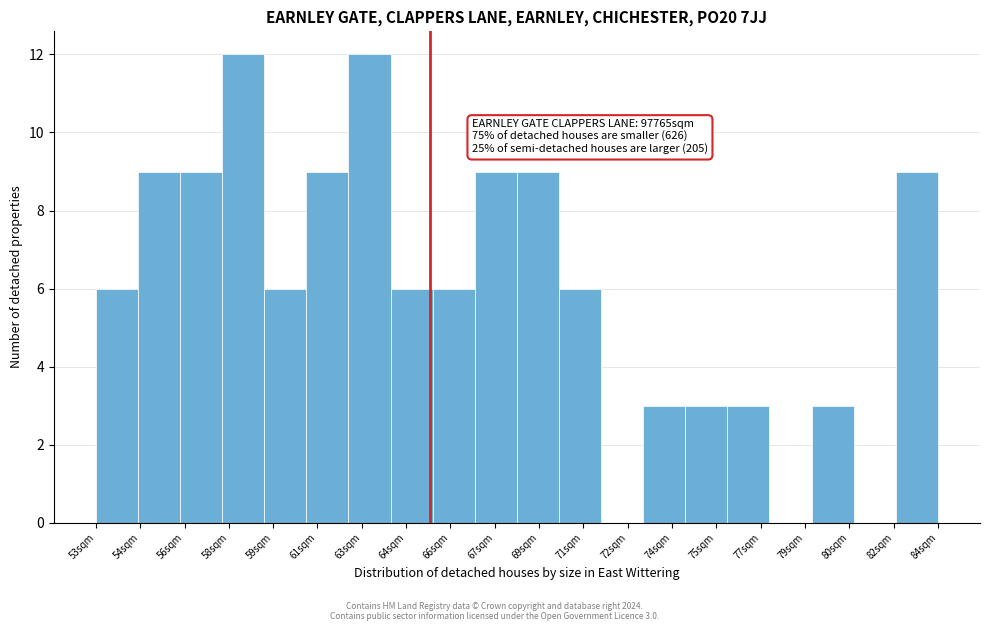

Reading left to right, list all the values displayed in this chart.

53sqm=6	54sqm=9	56sqm=9	58sqm=12	59sqm=6	61sqm=9	63sqm=12	64sqm=6	66sqm=6	67sqm=9	69sqm=9	71sqm=6	72sqm=0	74sqm=3	75sqm=3	77sqm=3	79sqm=0	80sqm=3	82sqm=0	84sqm=9